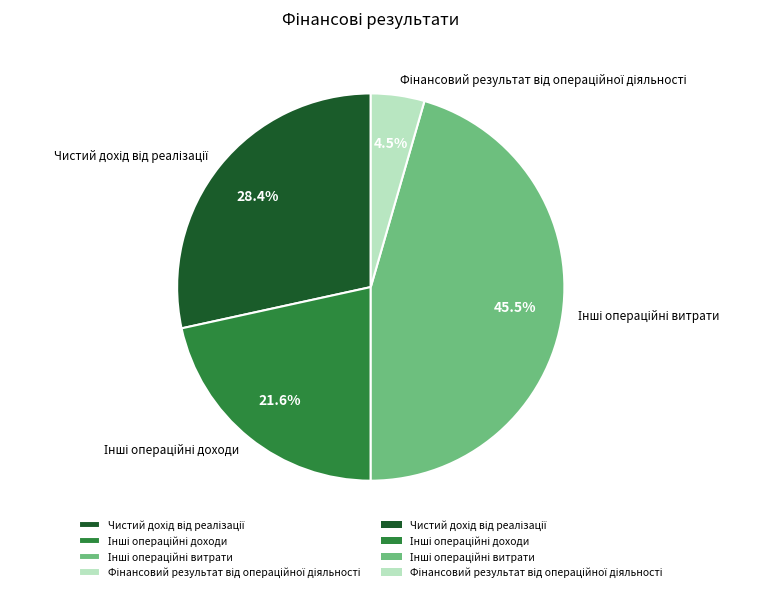

Is there a majority slice in this chart?

No